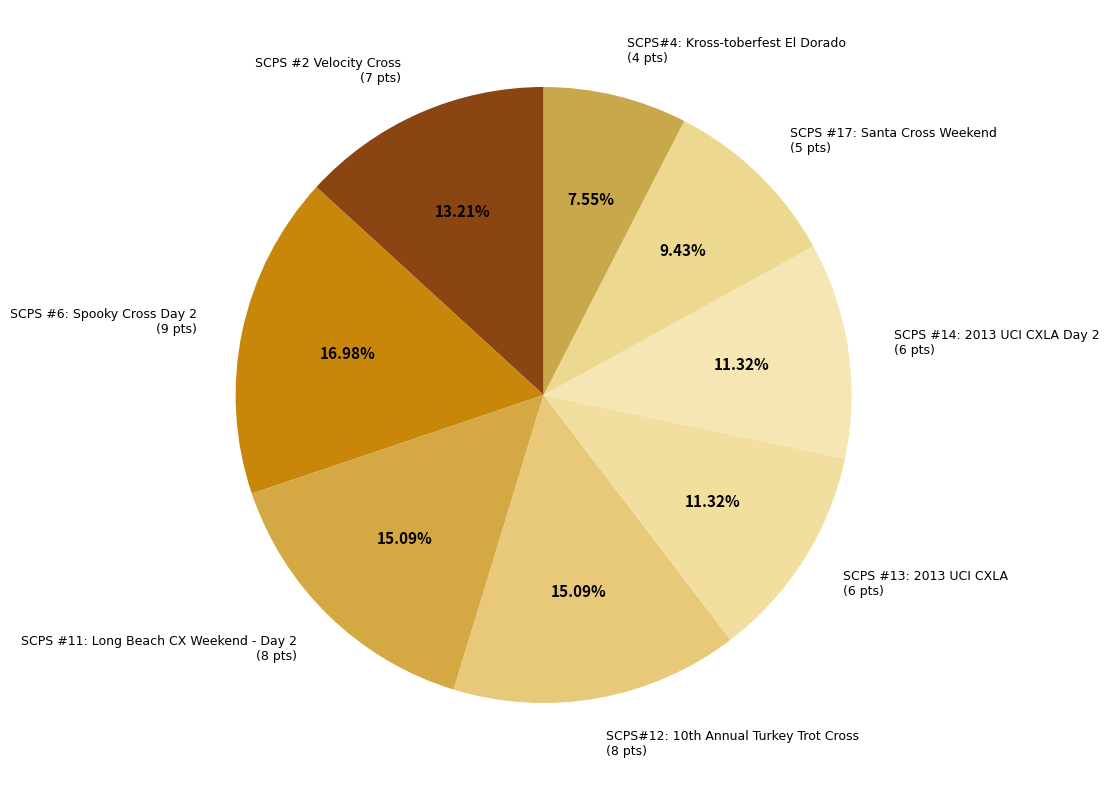

How many segments does this pie chart have?

8